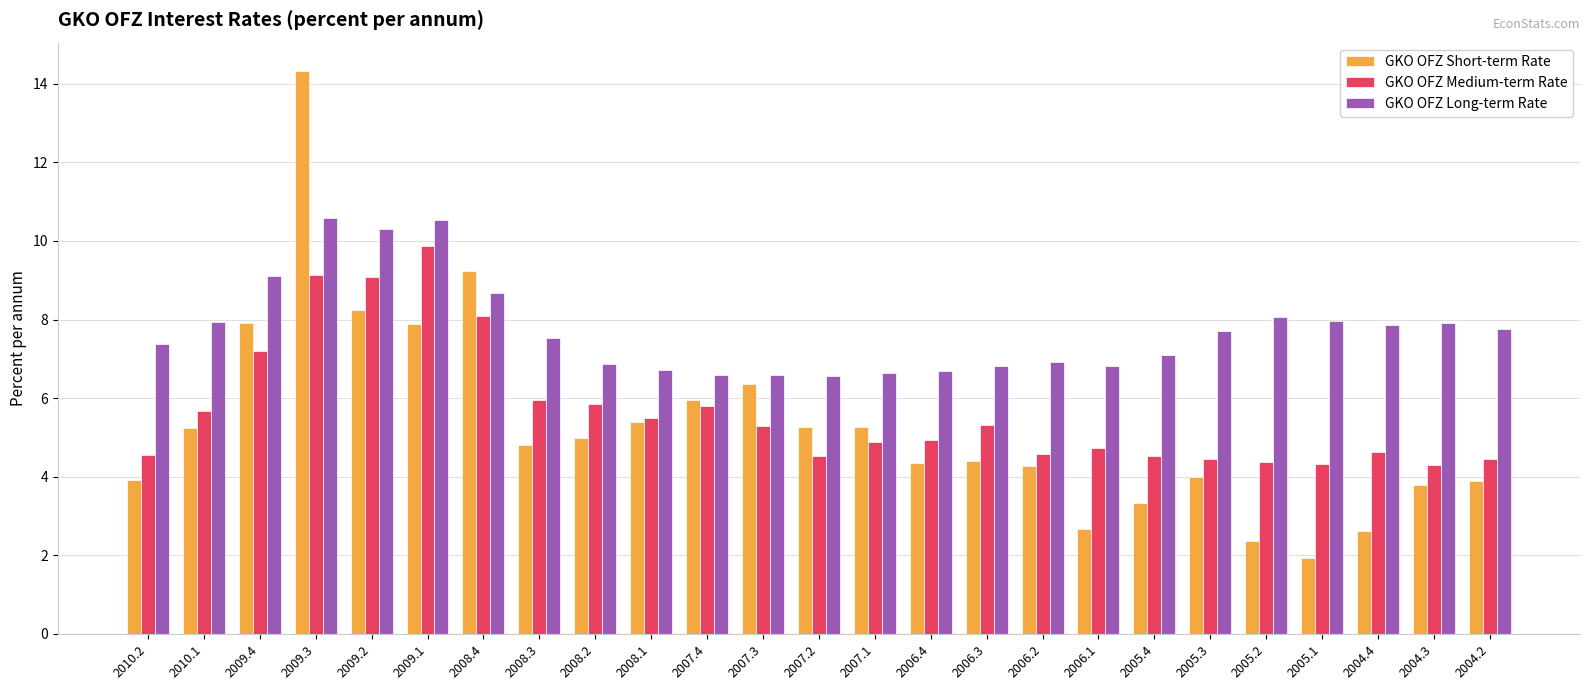

List the series in order of their peak value, lowest first.

GKO OFZ Medium-term Rate, GKO OFZ Long-term Rate, GKO OFZ Short-term Rate